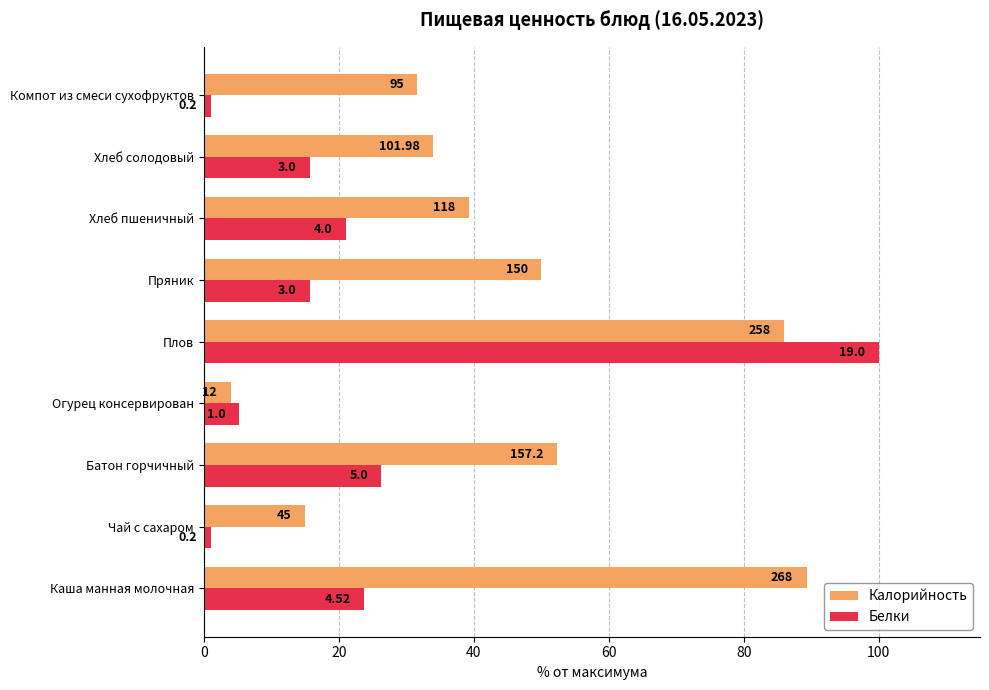

What are all the series names shown in the legend?

Калорийность, Белки